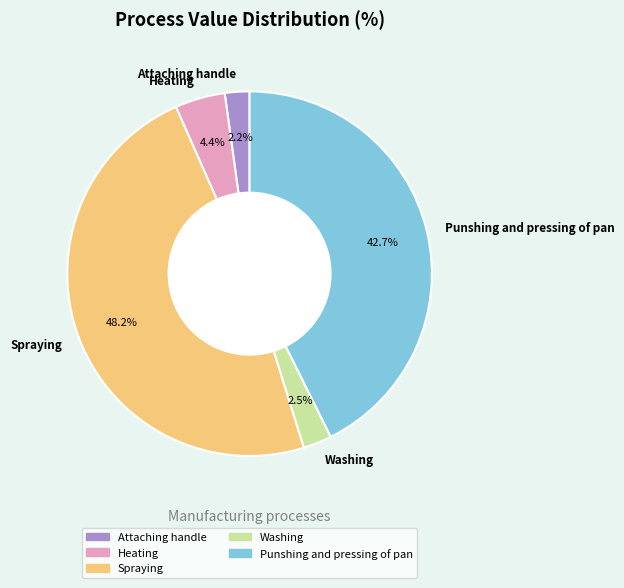

Which category has the biggest portion of the pie?

Spraying